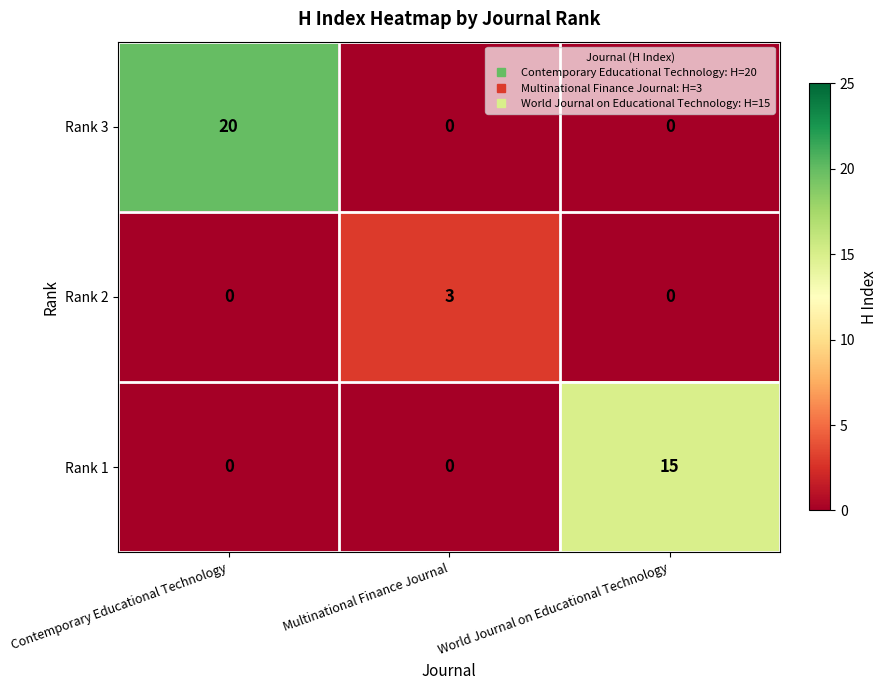

What is the total value across all series at Contemporary Educational Technology?

20